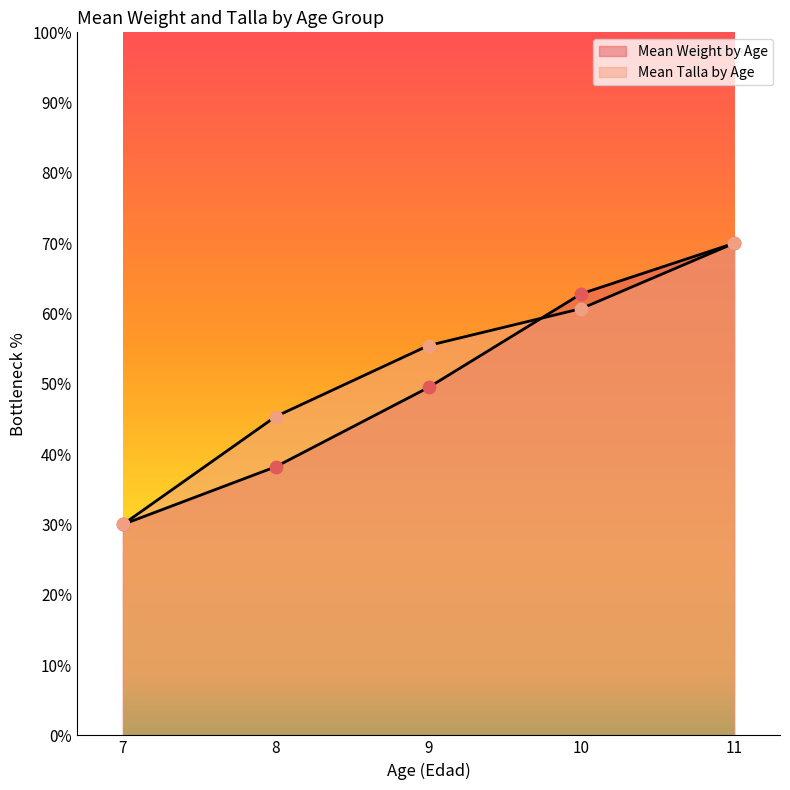

Which series contains the highest Y value?

Mean Weight by Age